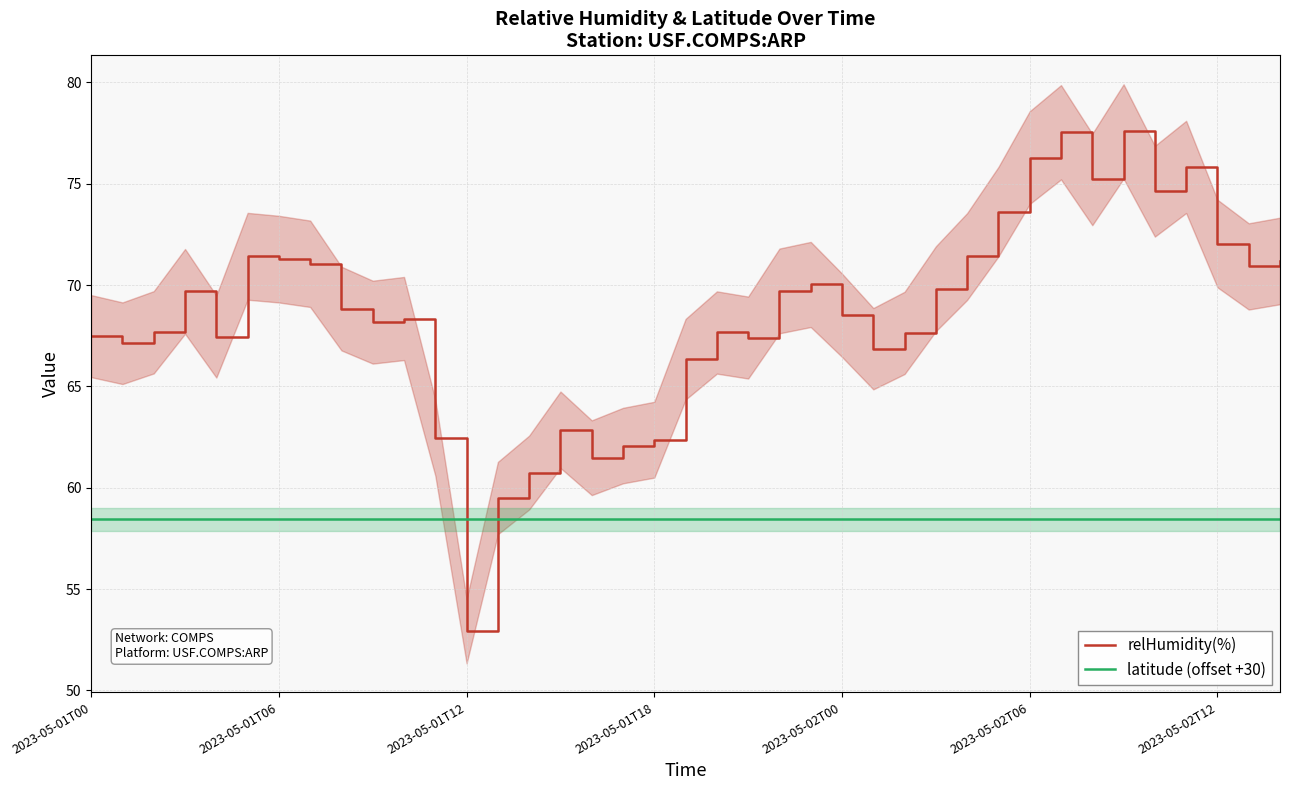

True or false: latitude (offset +30) has a value of 58.4 at 2023-05-01T06.

True